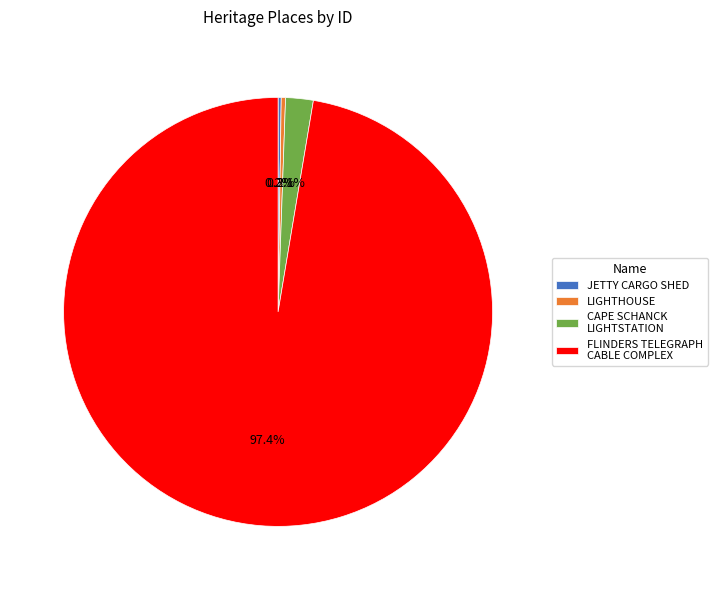

What percentage is NOT represented by FLINDERS TELEGRAPH CABLE COMPLEX?

2.6%